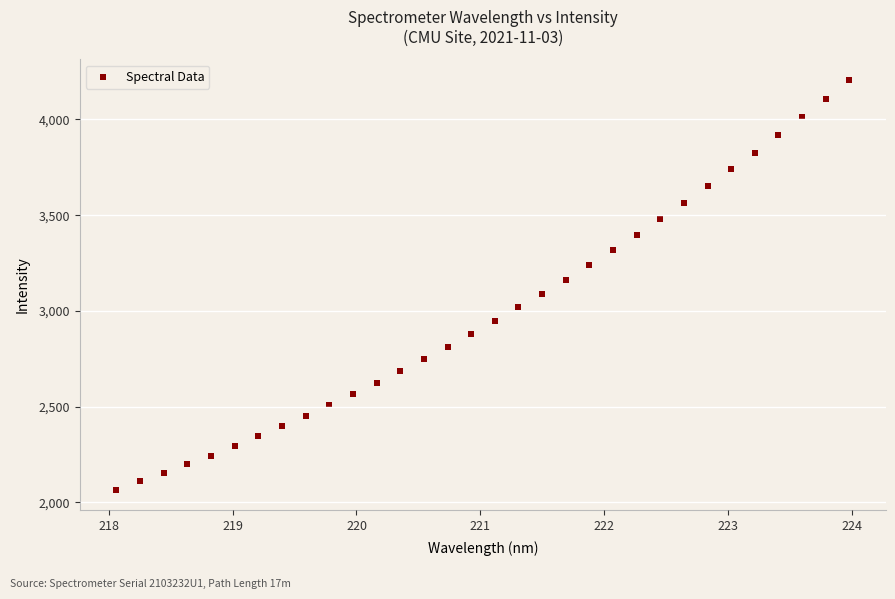

What is the range of Y values (max minus min)?

2141.4